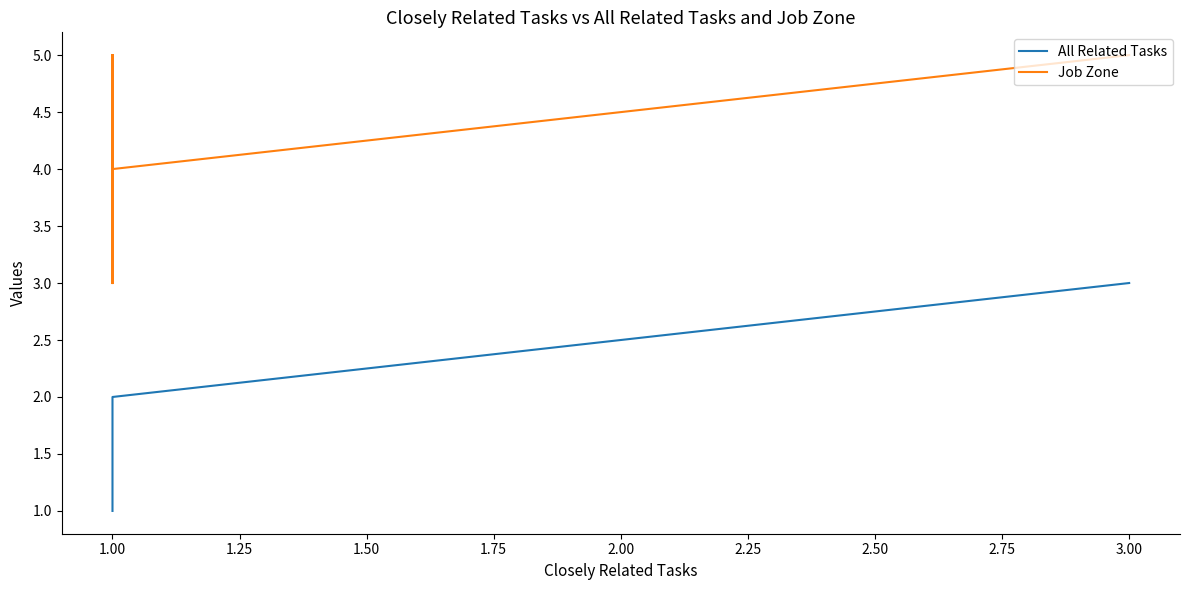

What are all the series names shown in the legend?

All Related Tasks, Job Zone